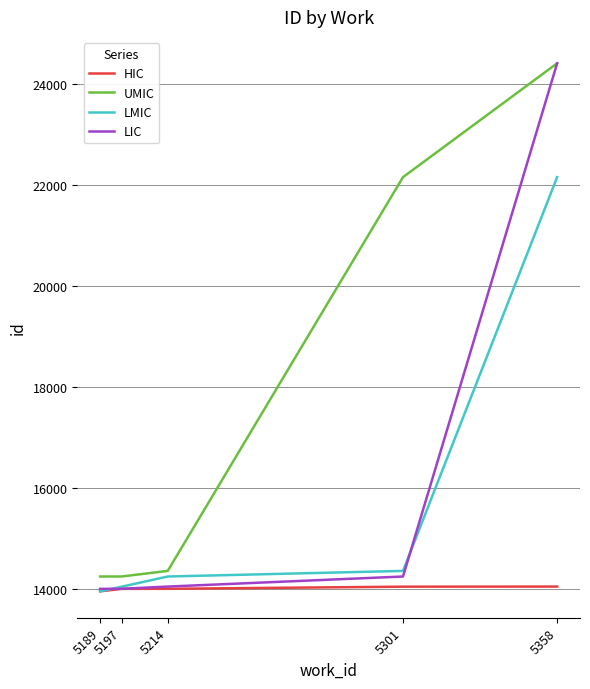

At which category is the sum across all series the highest?

5358